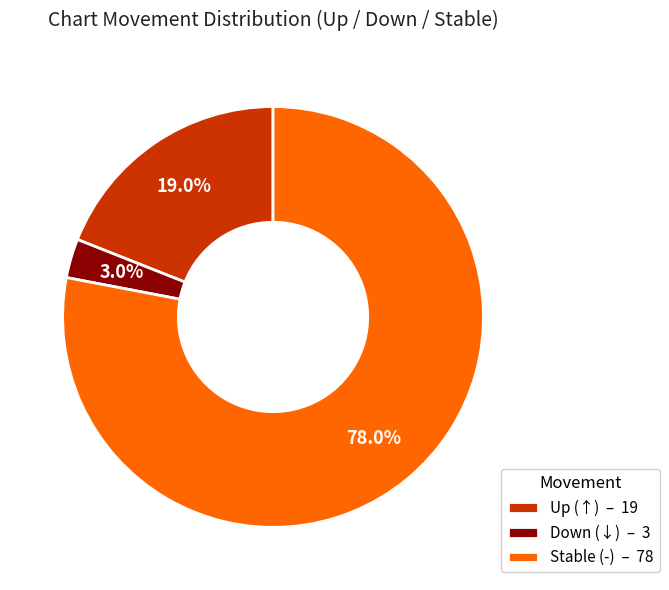

Between Down (↓) – 3 and Up (↑) – 19, which is larger?

Up (↑) – 19